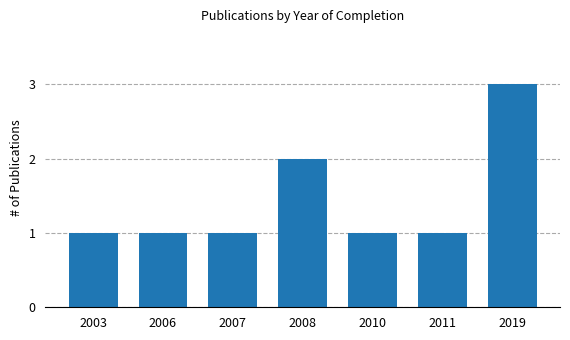

What is the sum of the values at 2019 and 2011?

4